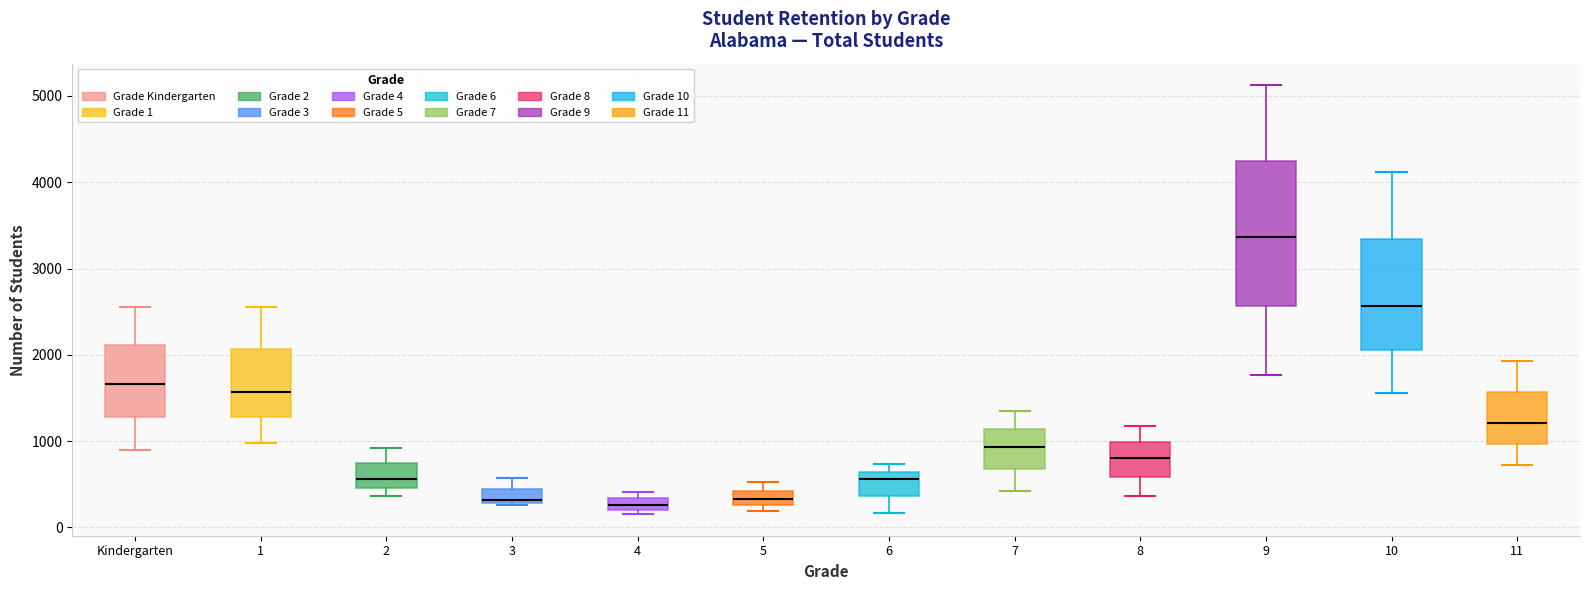

Which box is the tallest, from its lower edge to its upper edge?

9